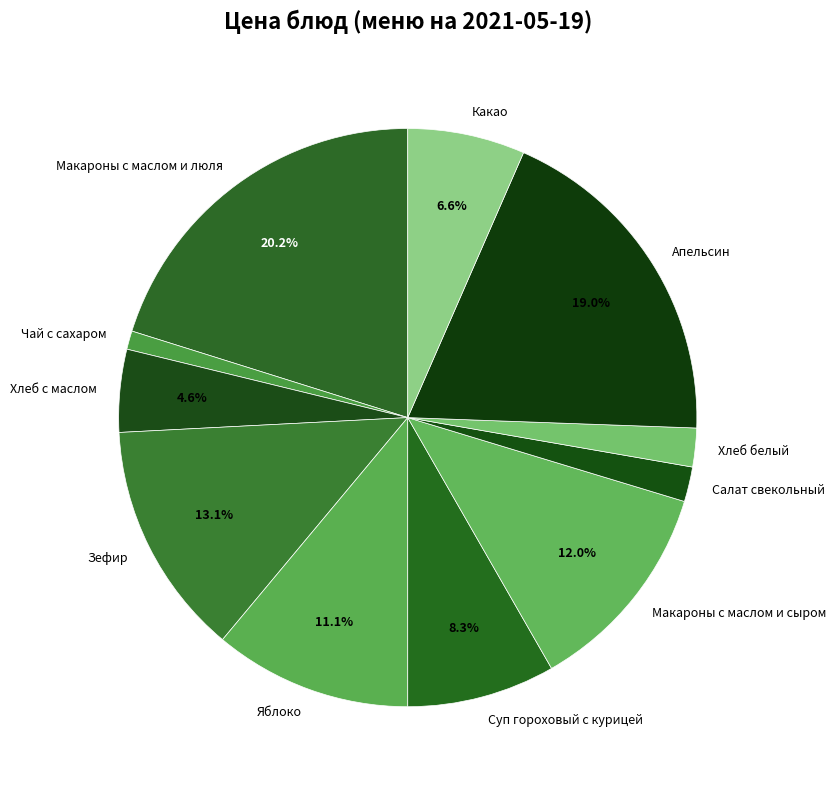

Which slice is the smallest?

Чай с сахаром